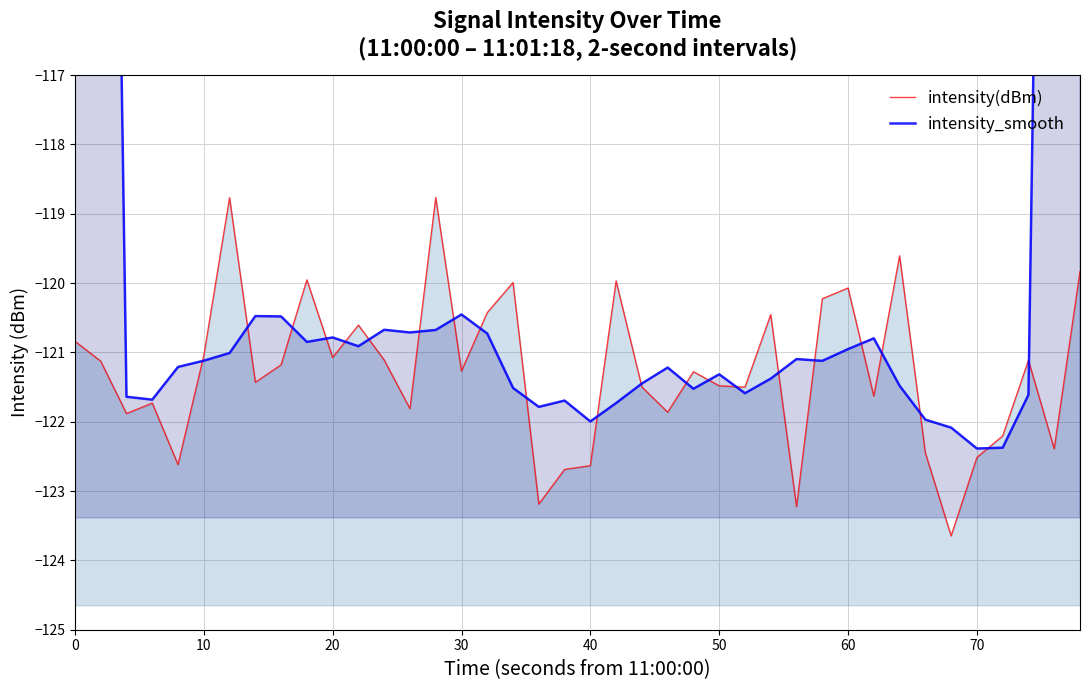

What are all the series names shown in the legend?

intensity(dBm), intensity_smooth